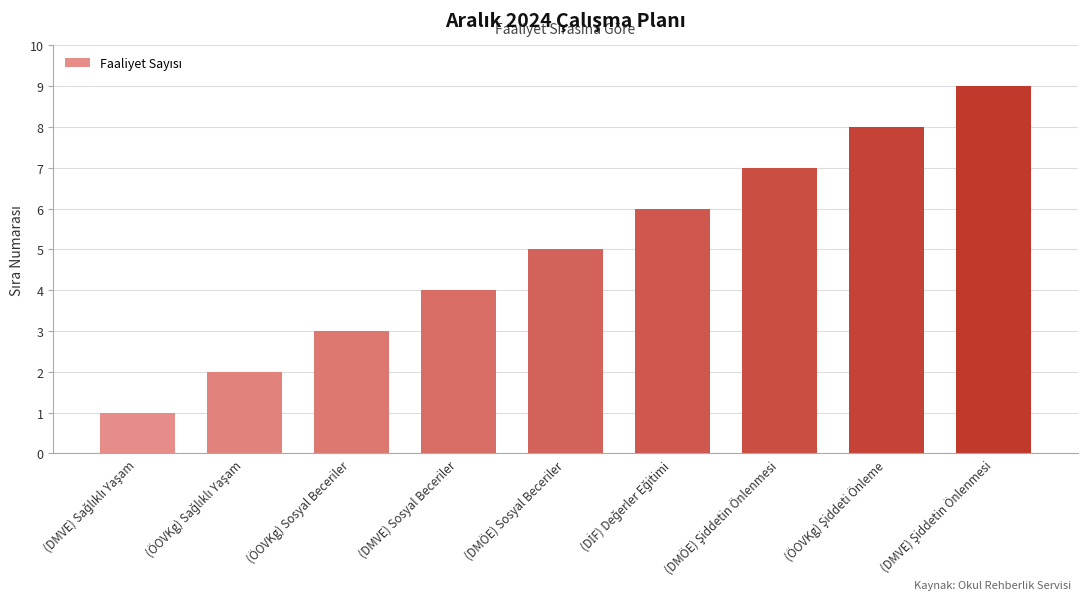

What is the sum of all values?

45